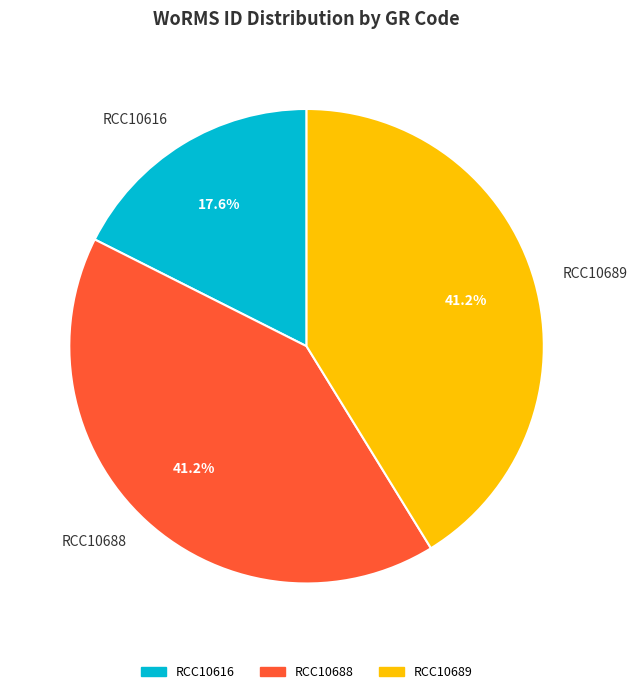

What is the smallest slice in the pie chart?

RCC10616